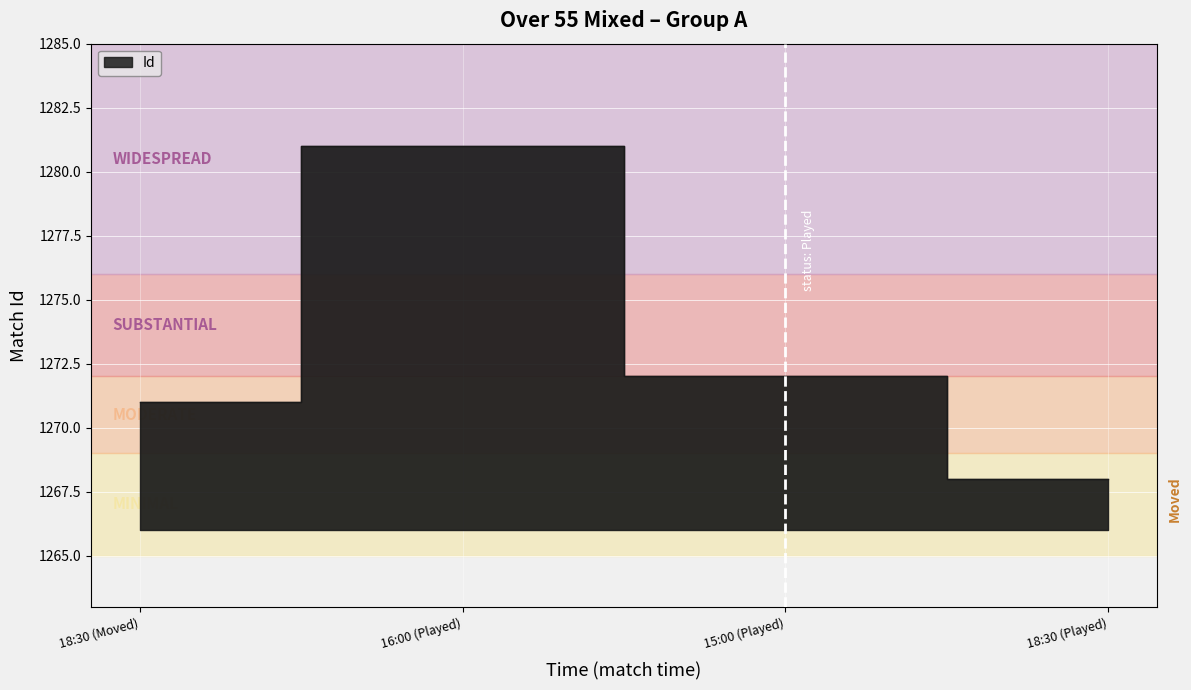

Where is the first local maximum?

16:00 (Played)